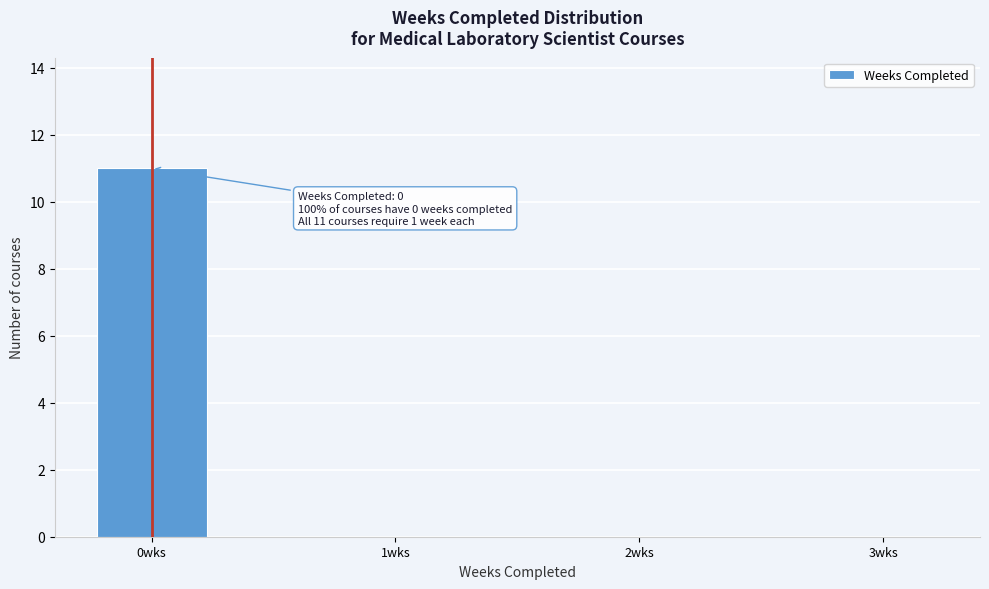

Over which range of the x-axis is the bar tallest?

-0.25 to 0.25